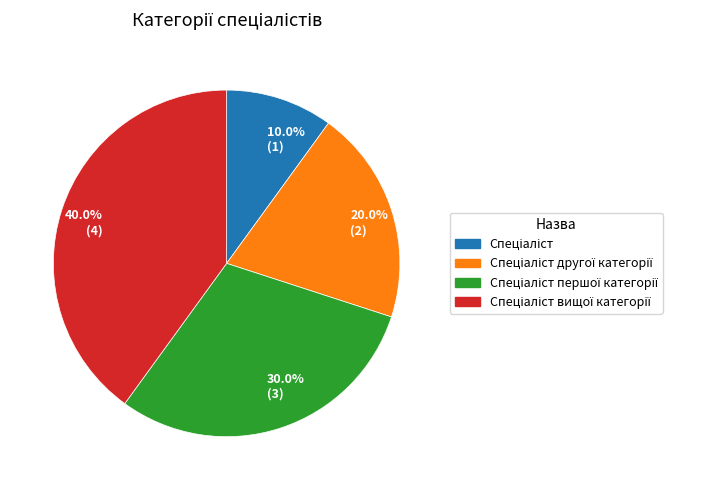

Is there any slice that represents more than half of the pie?

No